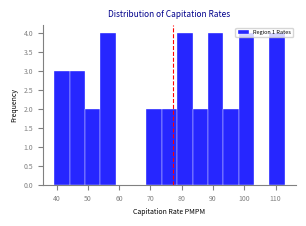

Reading left to right, list every bar in this chart as the range it spans on the x-axis followed by its height. Neither the bar edges nor the heights are printed on the chart, so give them approximately, as read against the axes.

39 to 44: 3
44 to 49: 3
49 to 54: 2
54 to 59: 4
59 to 64: 0
64 to 69: 0
69 to 74: 2
74 to 79: 2
79 to 83: 4
83 to 88: 2
88 to 93: 4
93 to 98: 2
98 to 103: 4
103 to 108: 0
108 to 113: 4